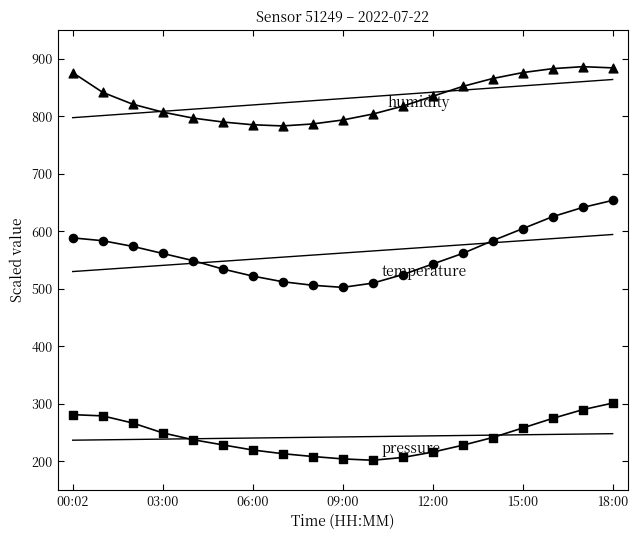

Which series contains the highest Y value?

humidity